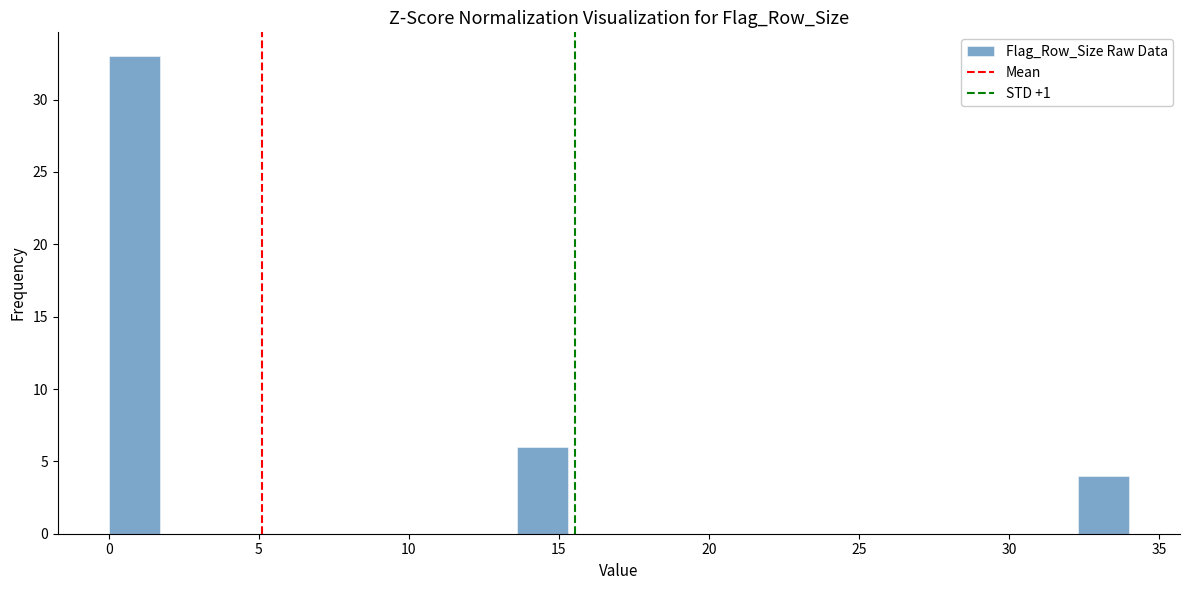

Around what value on the x-axis is the tallest bar? Give the approximate position of its centre, as read against the axis.

1.0